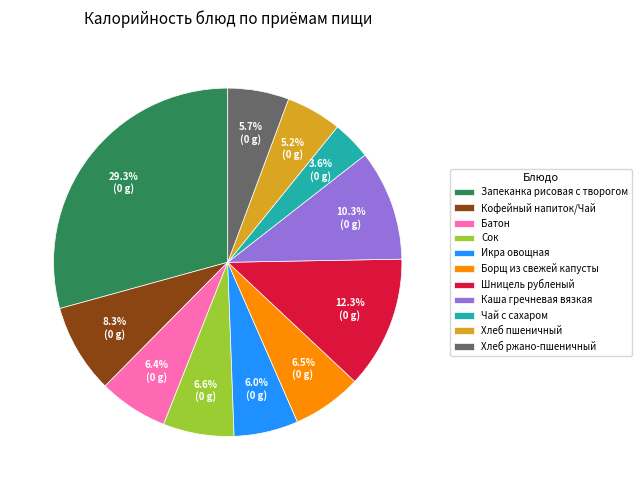

What is the ratio of the value at Хлеб пшеничный to the value at Батон?

0.8